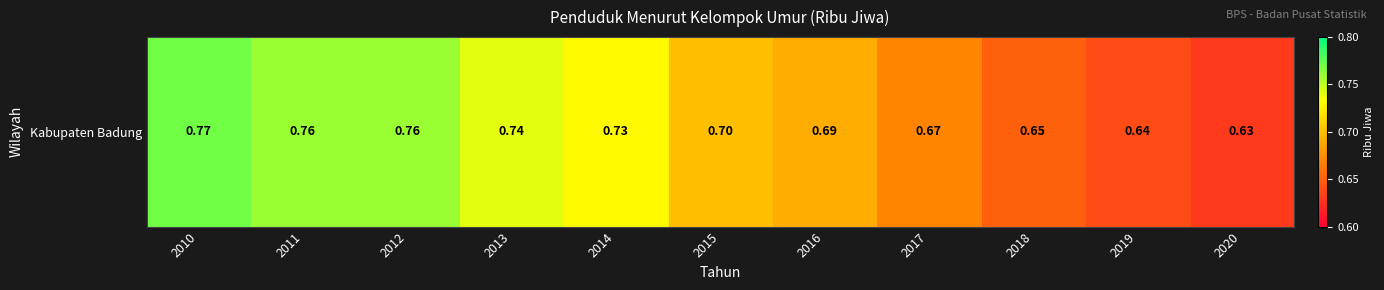

At which label is the value closest to 0?

2020